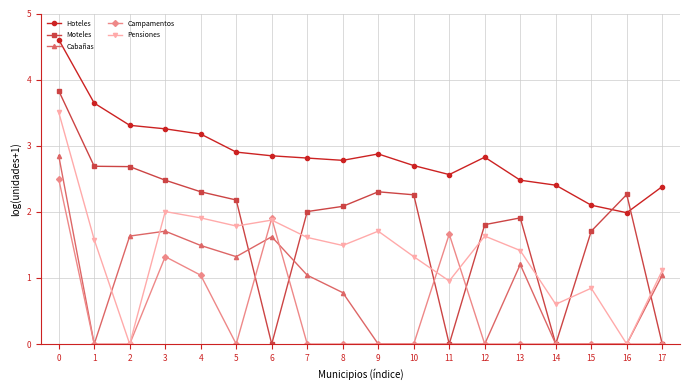

What is the difference between the maximum and minimum values in the Pensiones series?

3.5